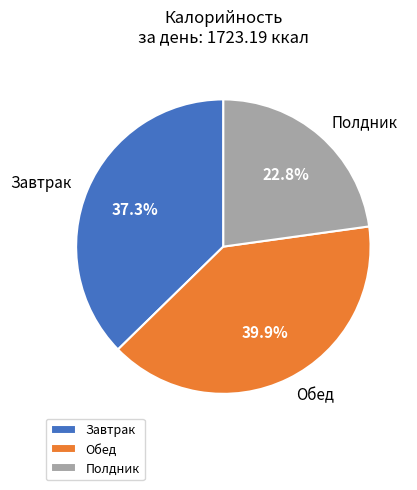

Does Обед account for over 50% of the chart?

No